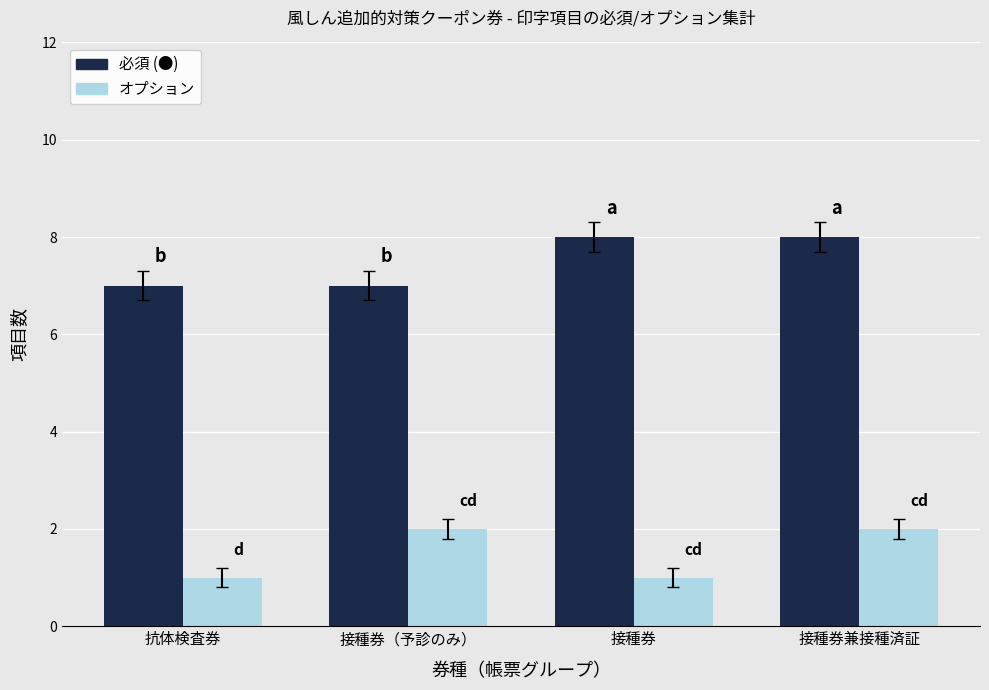

Reading right to left, transcribe all the data shown in this chart.

必須 (●): 接種券兼接種済証=8	接種券=8	接種券（予診のみ）=7	抗体検査券=7
オプション: 接種券兼接種済証=2	接種券=1	接種券（予診のみ）=2	抗体検査券=1